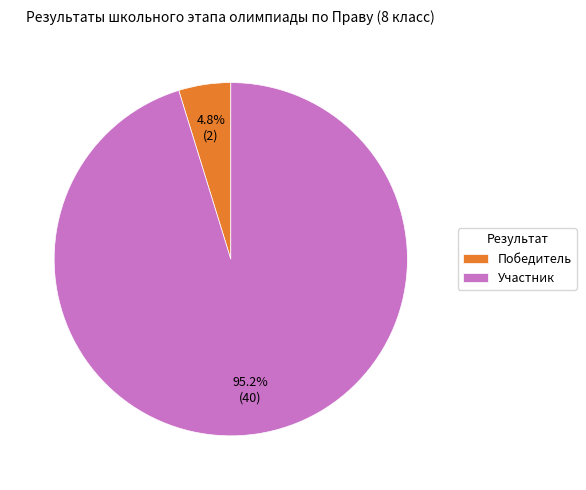

Combined, what portion of the pie is Участник and Победитель?

100.0%